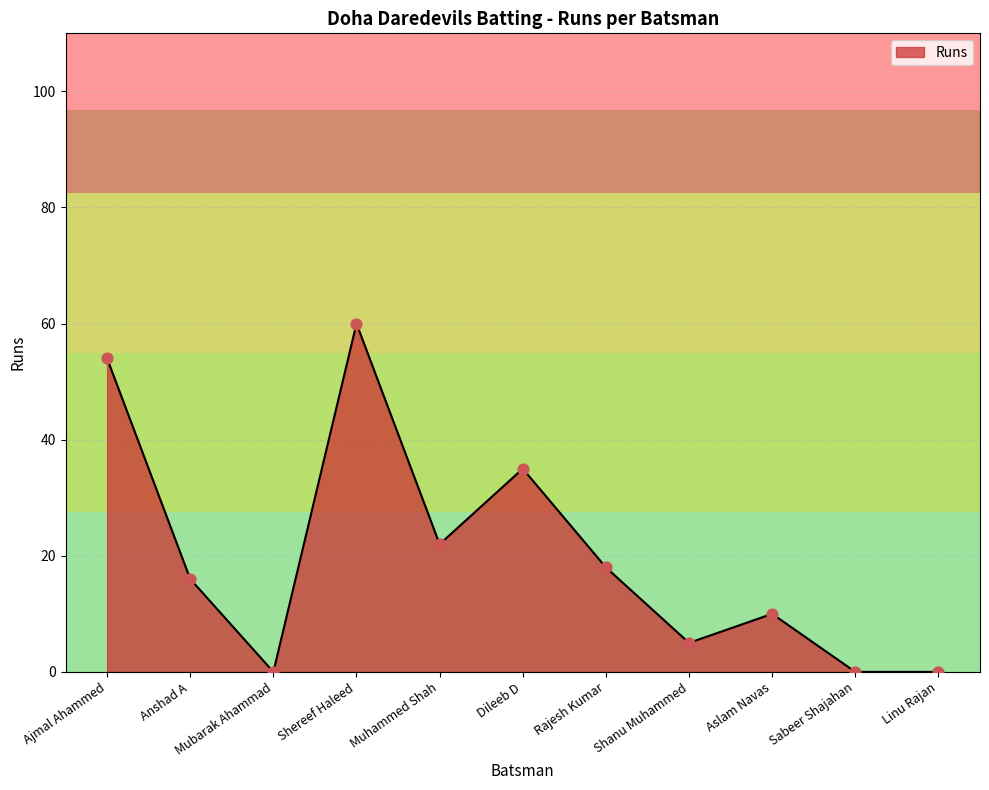

What is the ratio of the value at Shereef Haleed to the value at Aslam Navas?

6.0